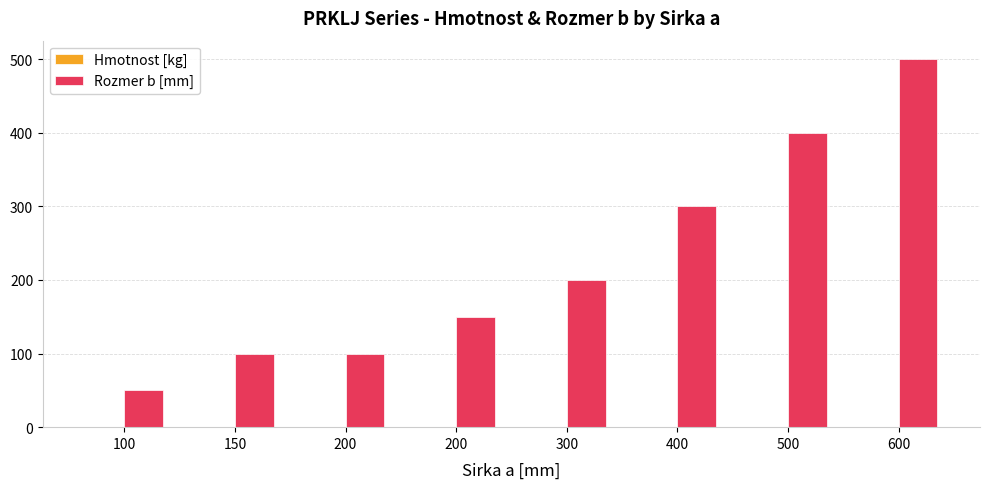

How many groups of bars are there?

8